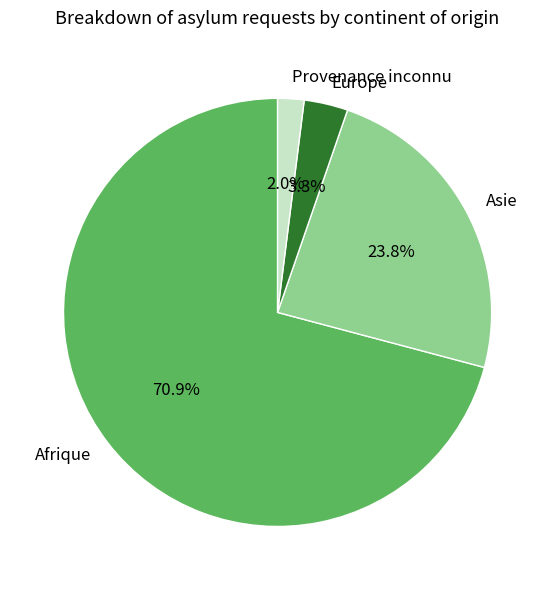

Is the sum of Europe and Afrique greater than half?

Yes